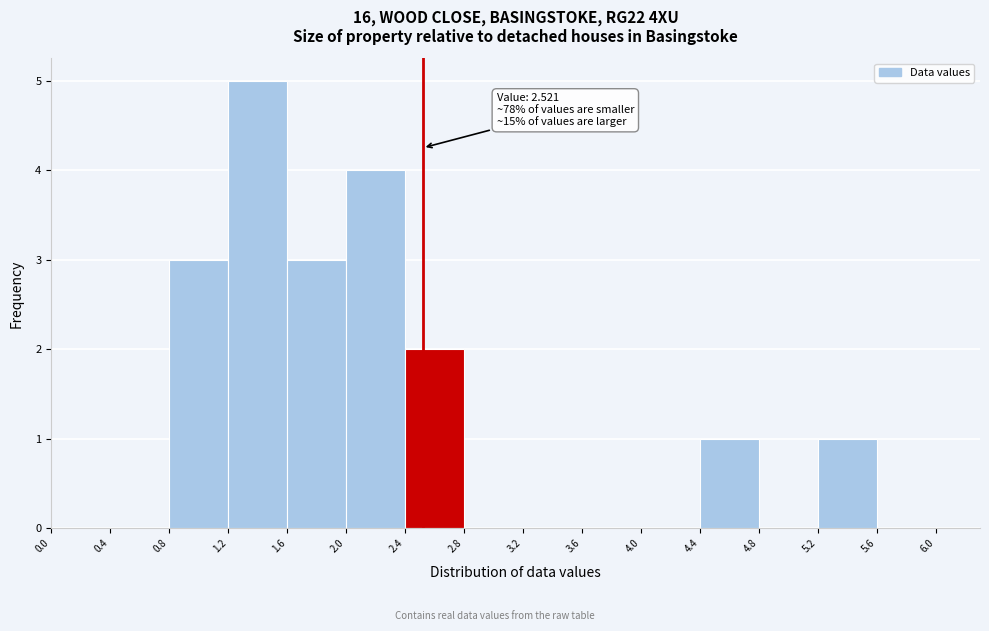

Which range on the x-axis has the tallest bar?

1.2 to 1.6